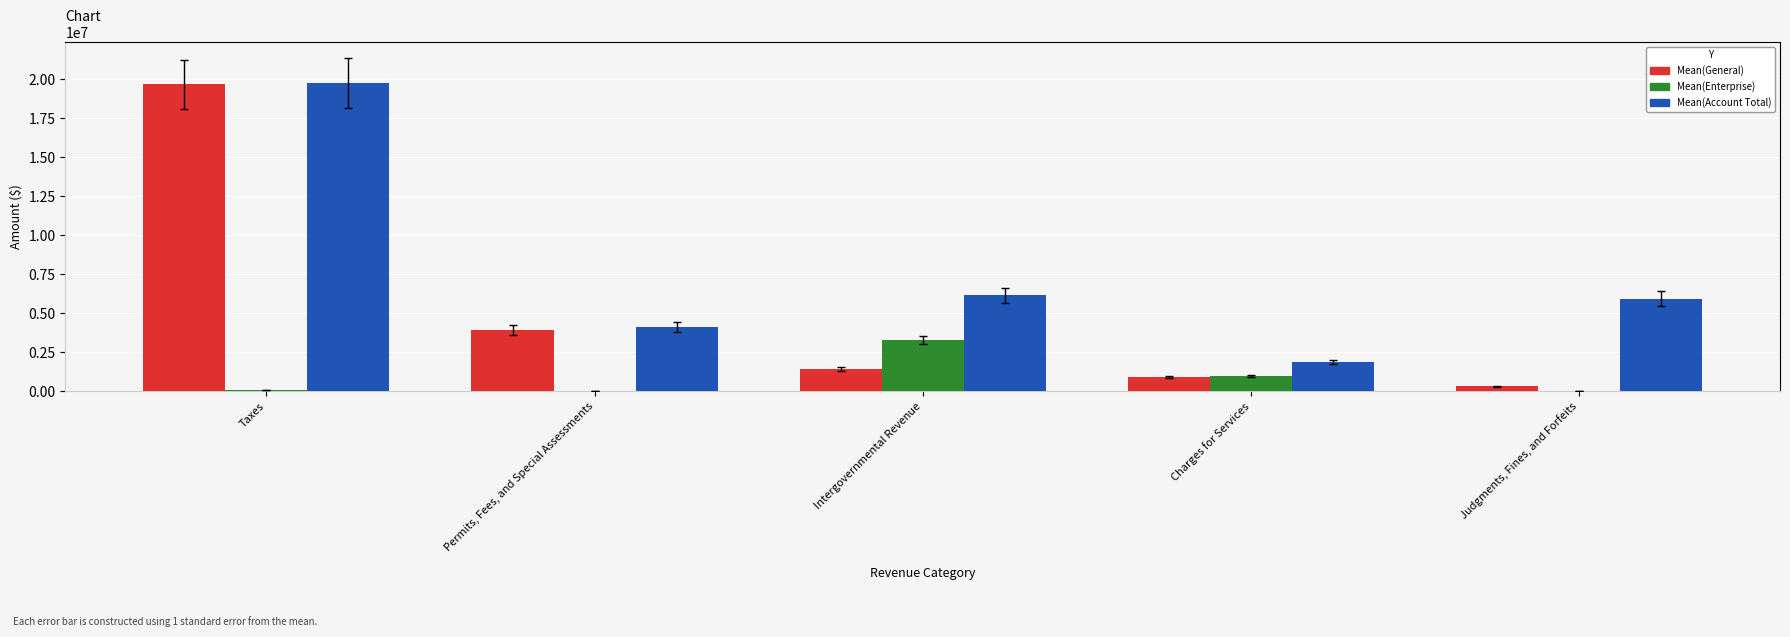

How many distinct data groups are displayed?

3